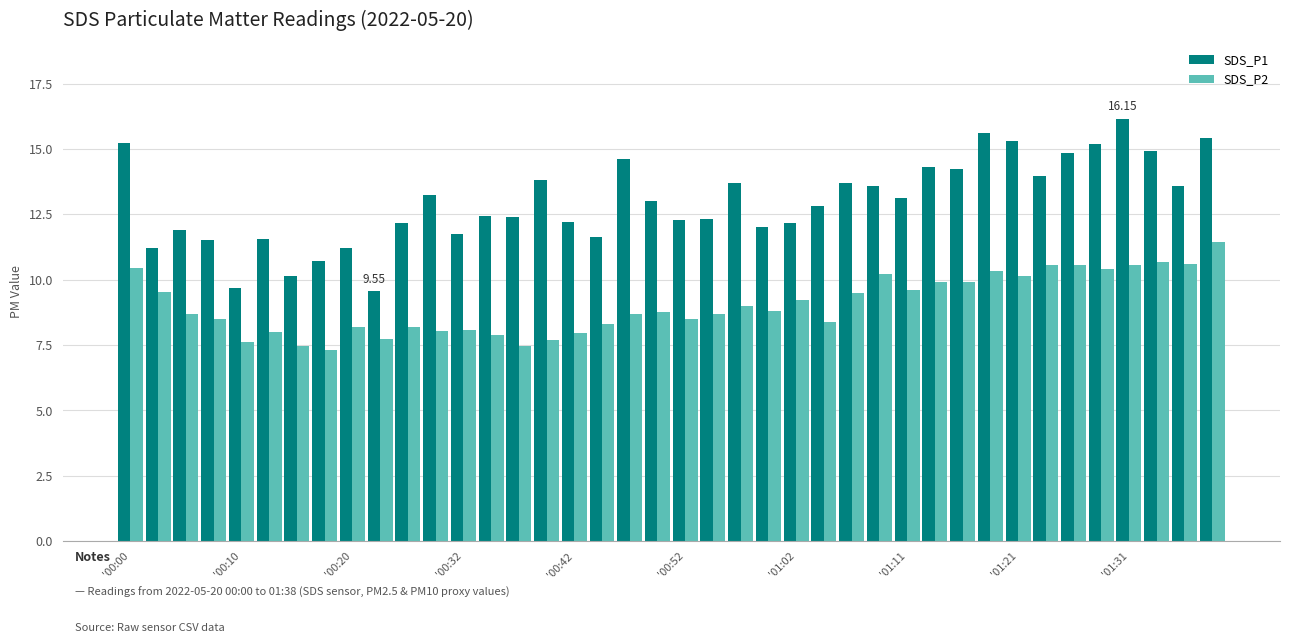

What are all the series names shown in the legend?

SDS_P1, SDS_P2